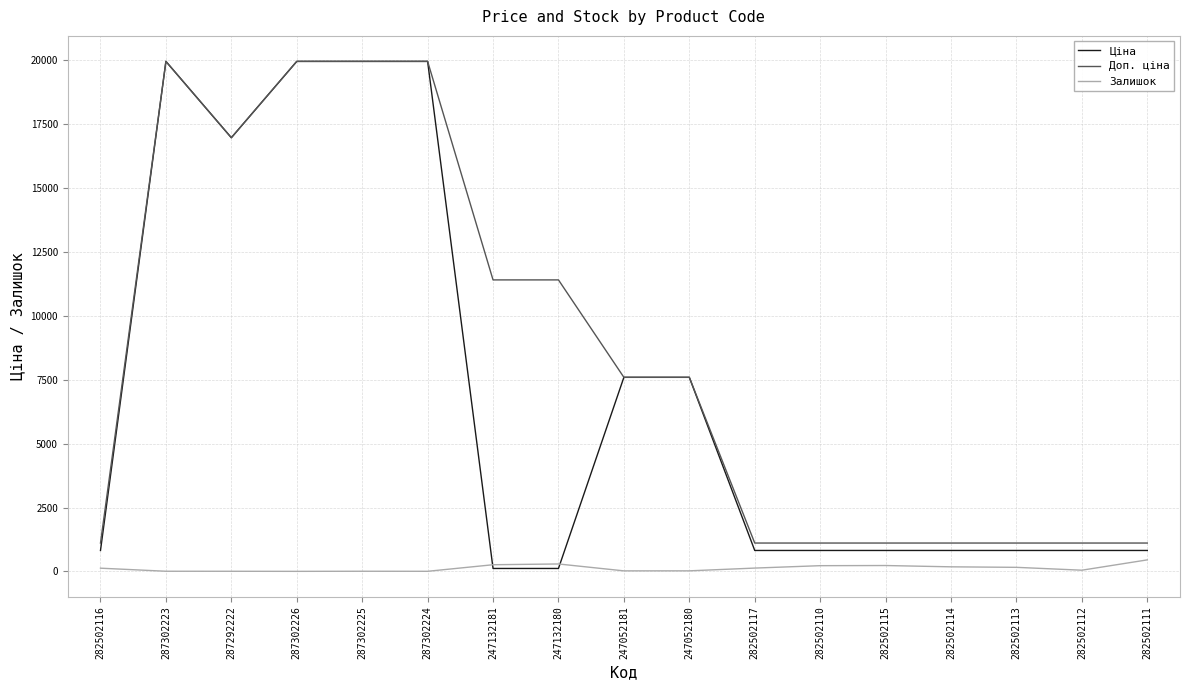

How many values in the Залишок series are below 125?

8